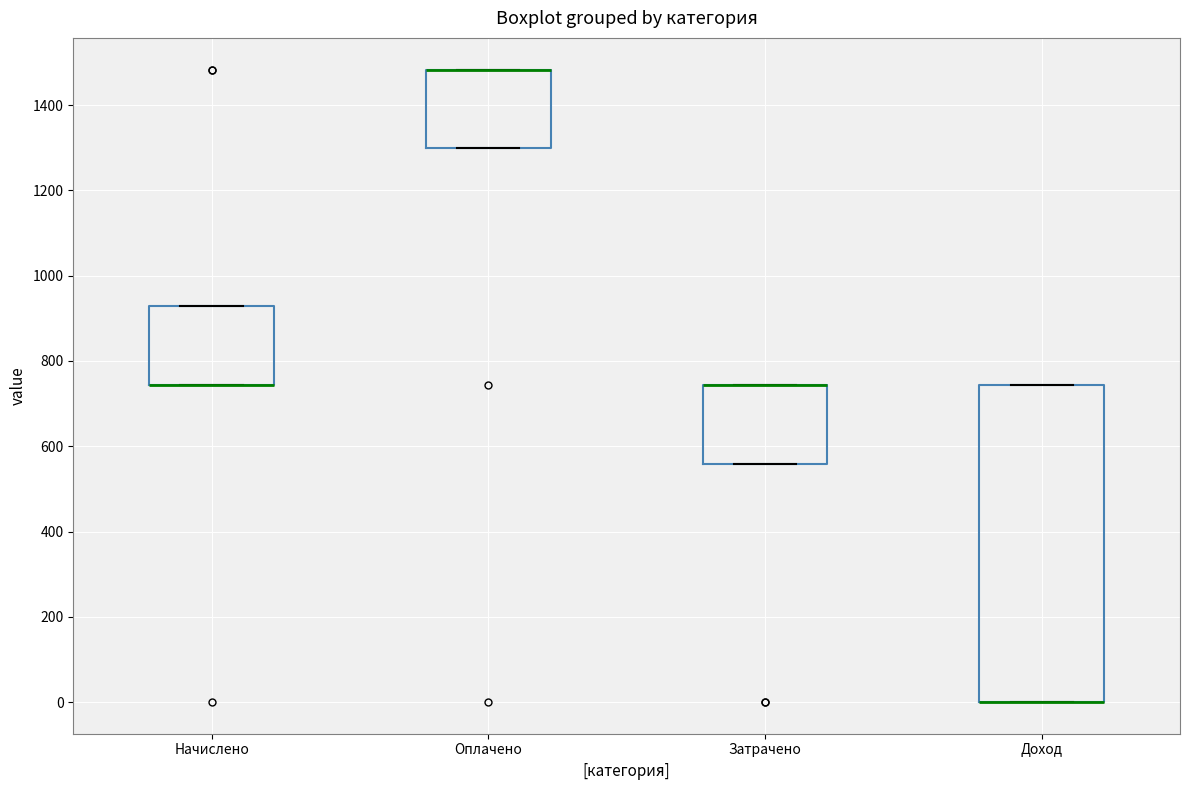

Where is the upper edge of the box for Оплачено on the y-axis? The values are not printed on the chart, so give them approximately, as read against the axis.

1480